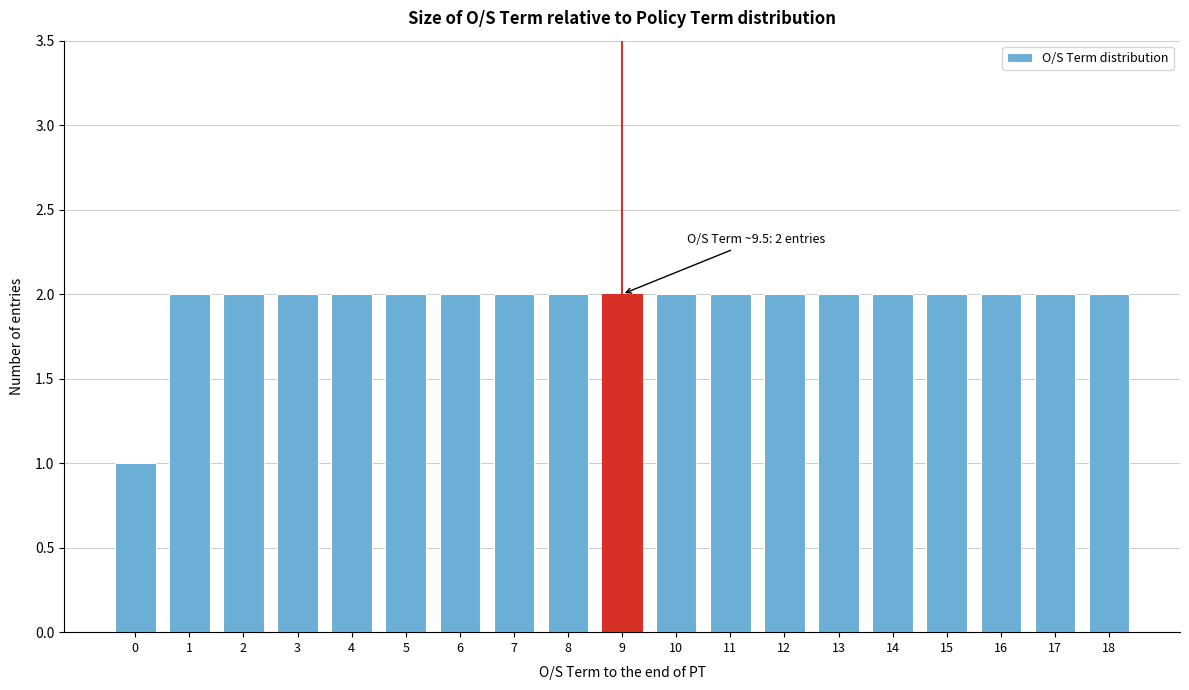

Reading left to right, list all the values displayed in this chart.

1	2	2	2	2	2	2	2	2	2	2	2	2	2	2	2	2	2	2